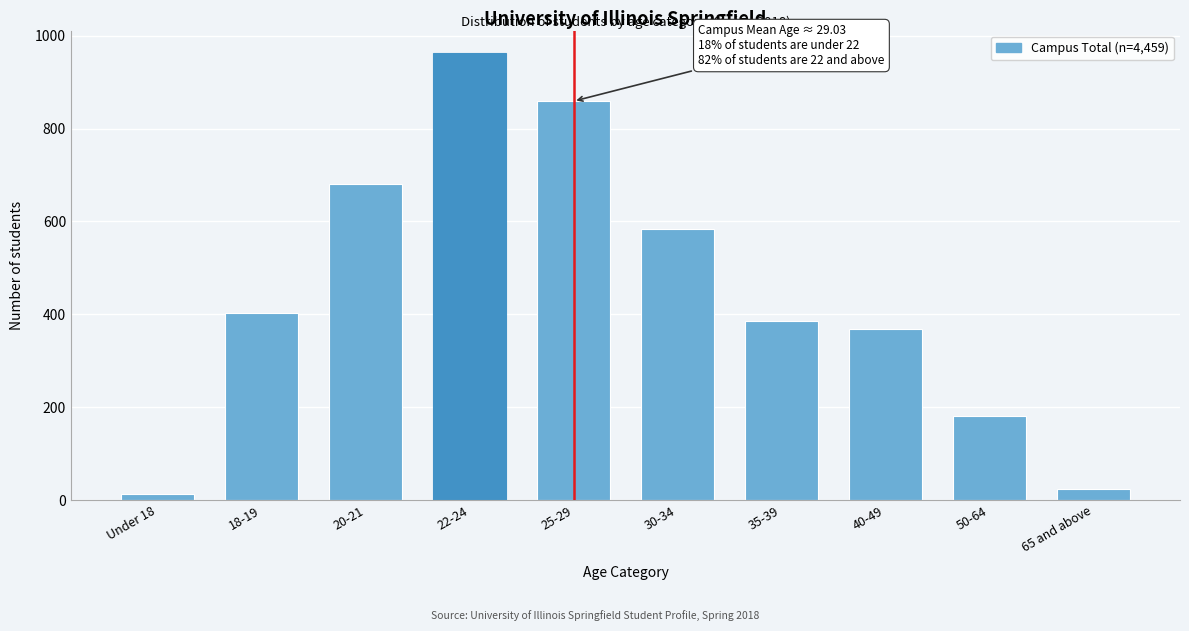

Reading left to right, what are all the values shown in this chart?

Under 18=12	18-19=403	20-21=680	22-24=963	25-29=859	30-34=584	35-39=386	40-49=369	50-64=180	65 and above=23